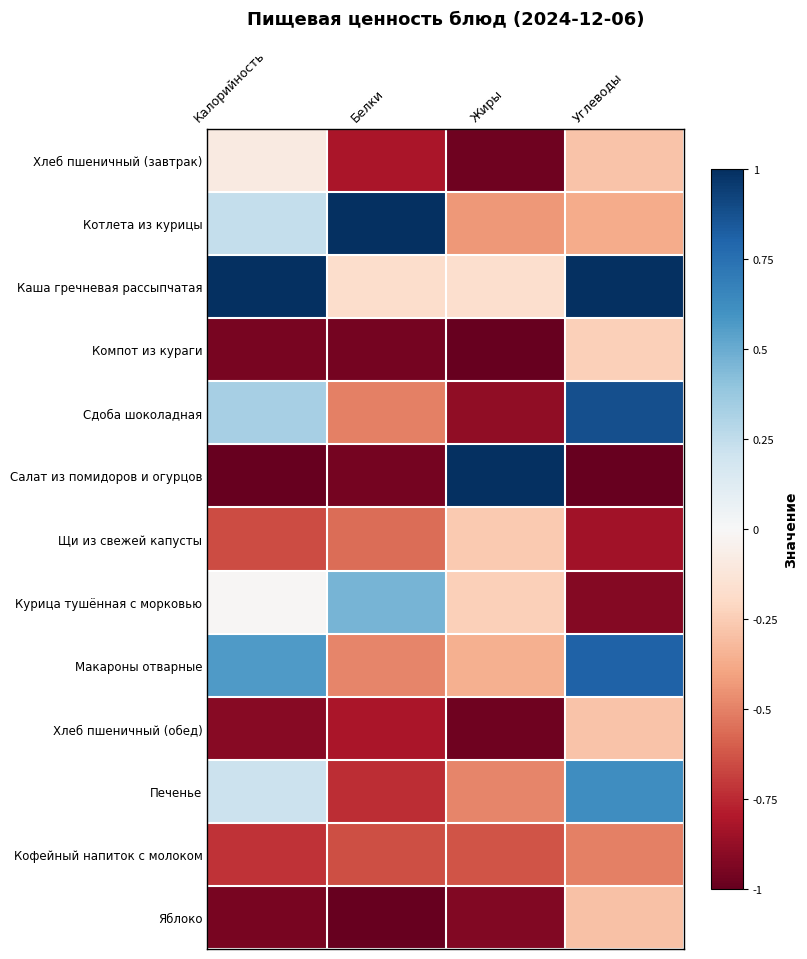

At which category is the sum across all series the highest?

Углеводы